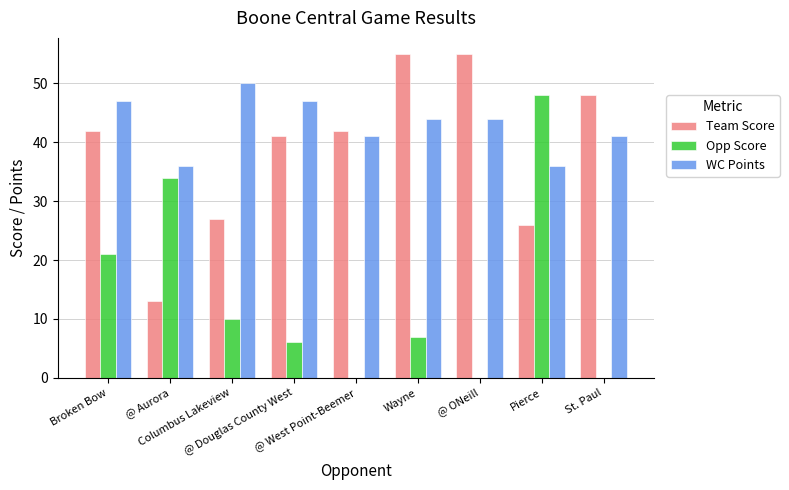

True or false: Team Score has a value of 41 at @ Douglas County West.

True